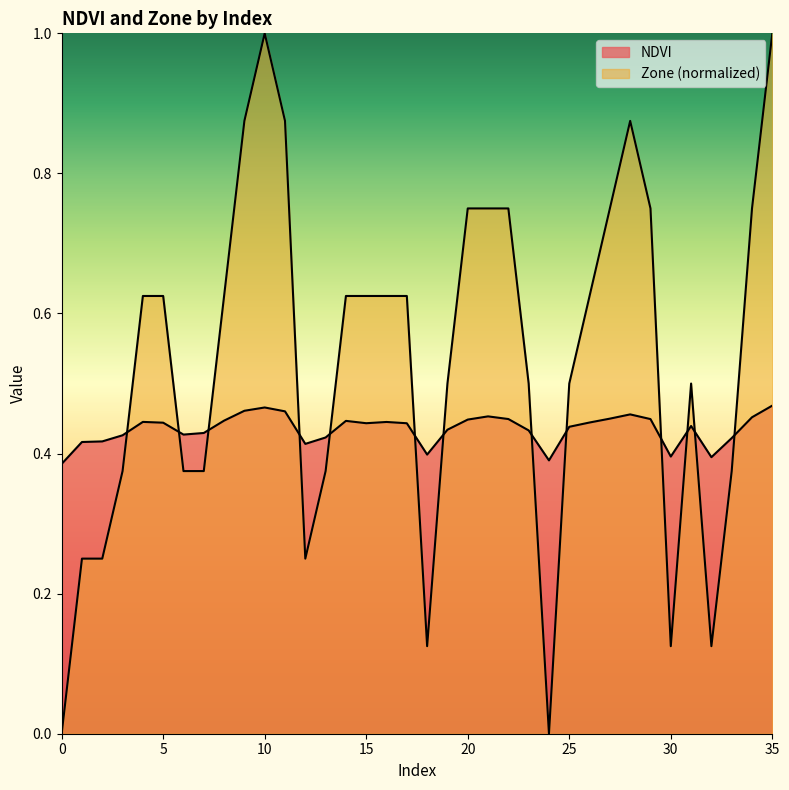

The NDVI series shows 0.4 at 30. True or false?

True